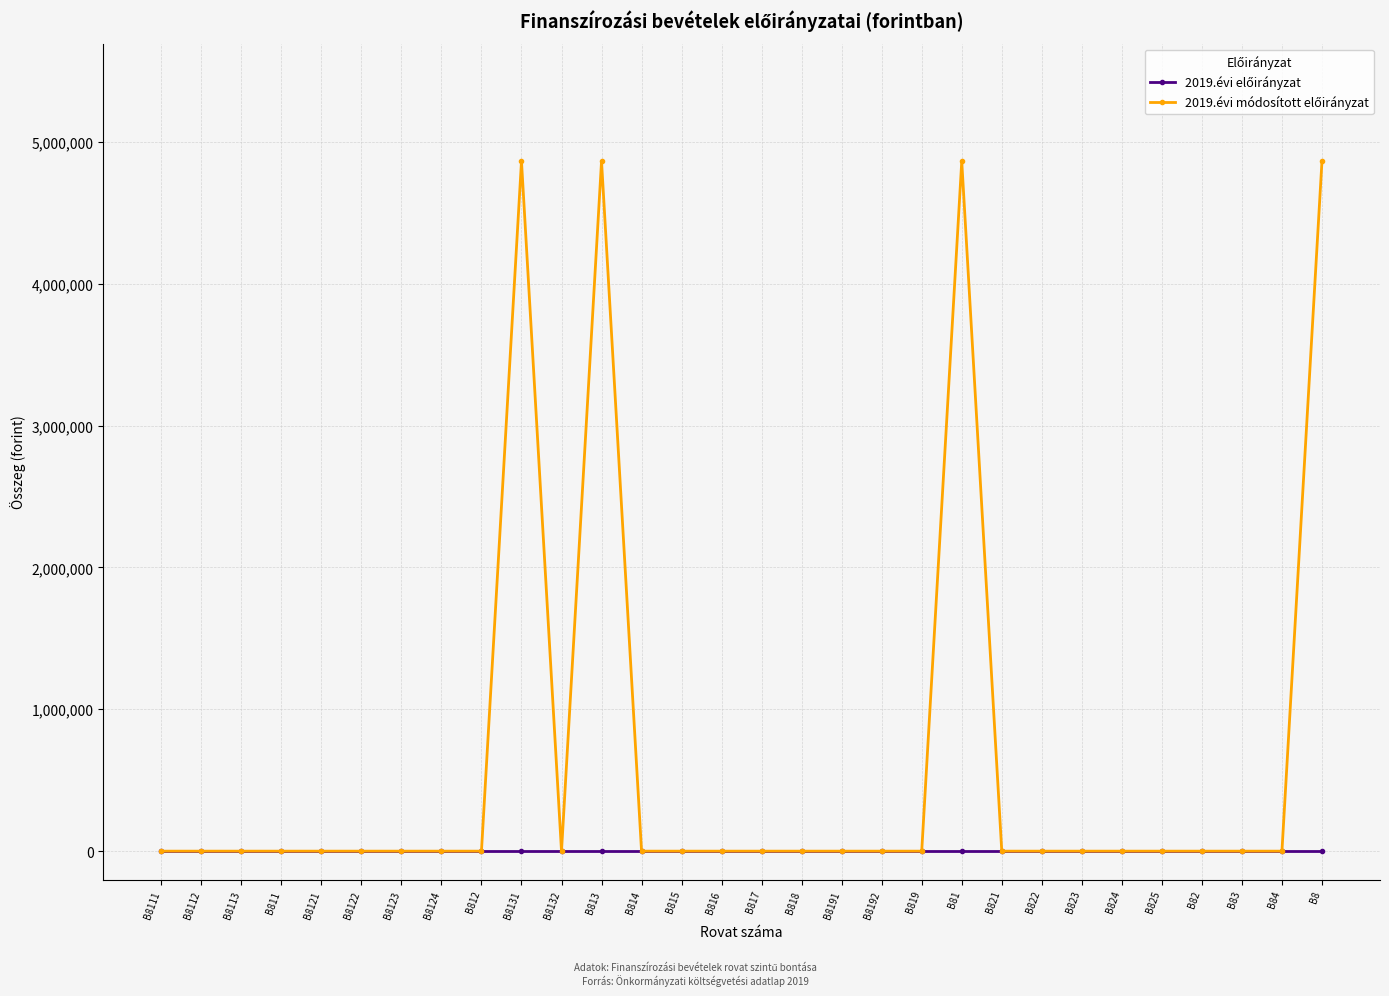

What position from the right is B812?

22